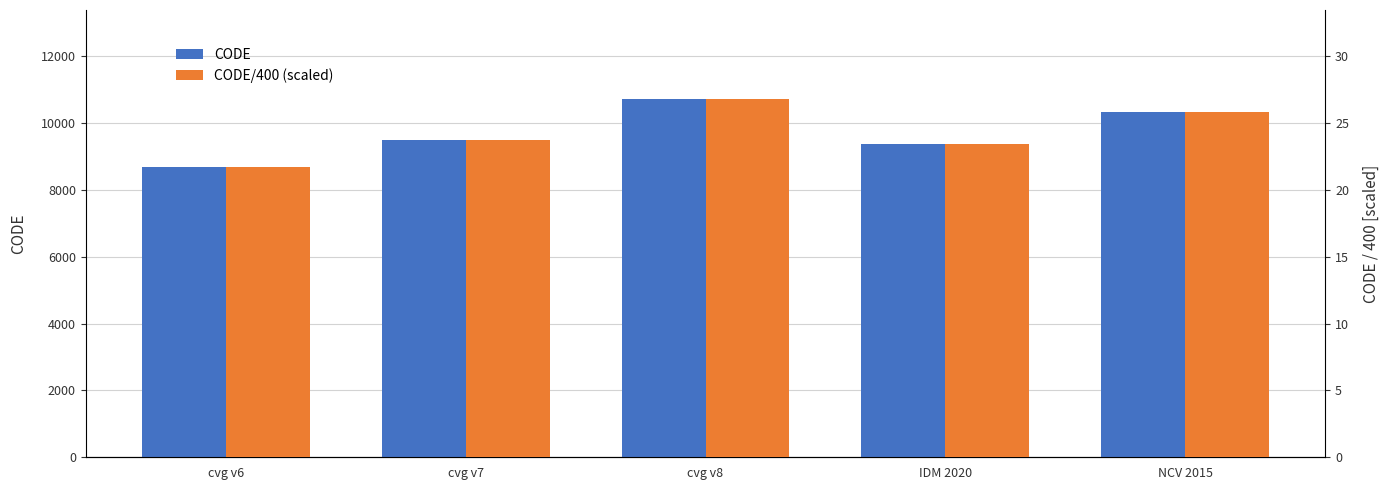

What are all the series names shown in the legend?

CODE, CODE/400 (scaled)